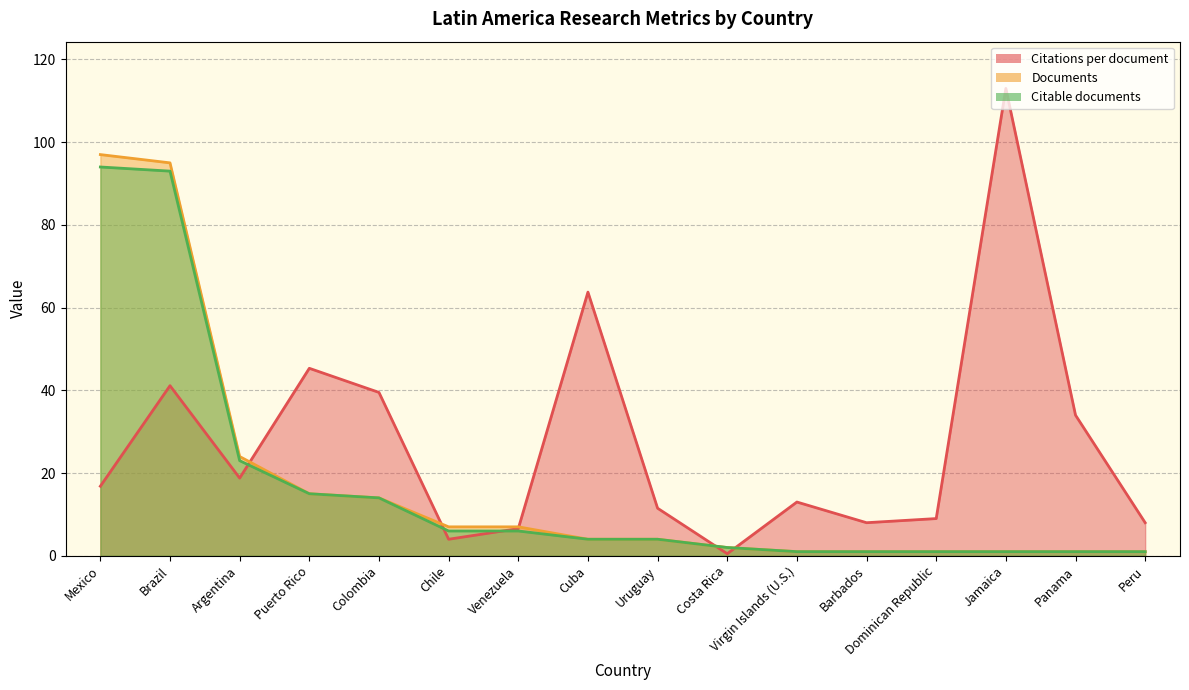

At which label does Citable documents first exceed 4?

Mexico